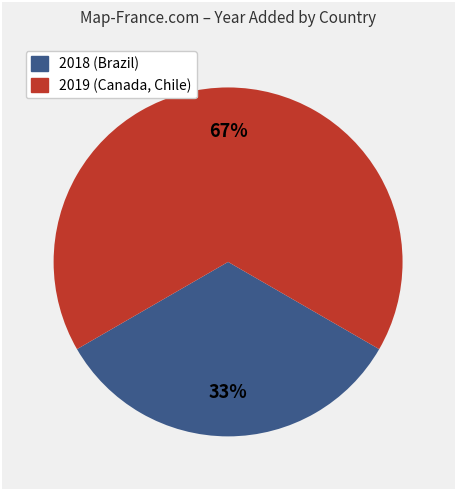

To the nearest percent, what is the average slice percentage?

50%